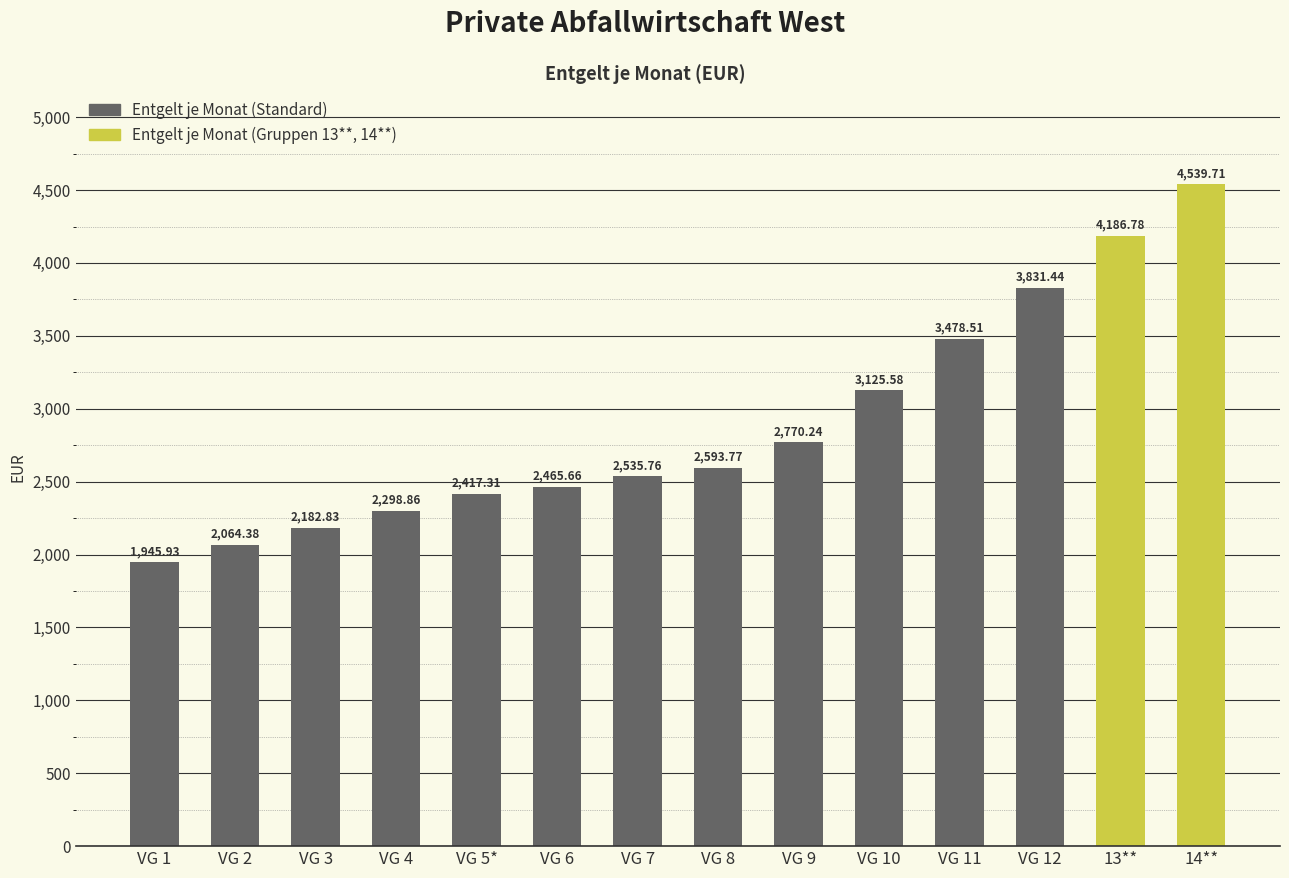

What is the sum of the values at VG 6 and VG 7?

5001.4